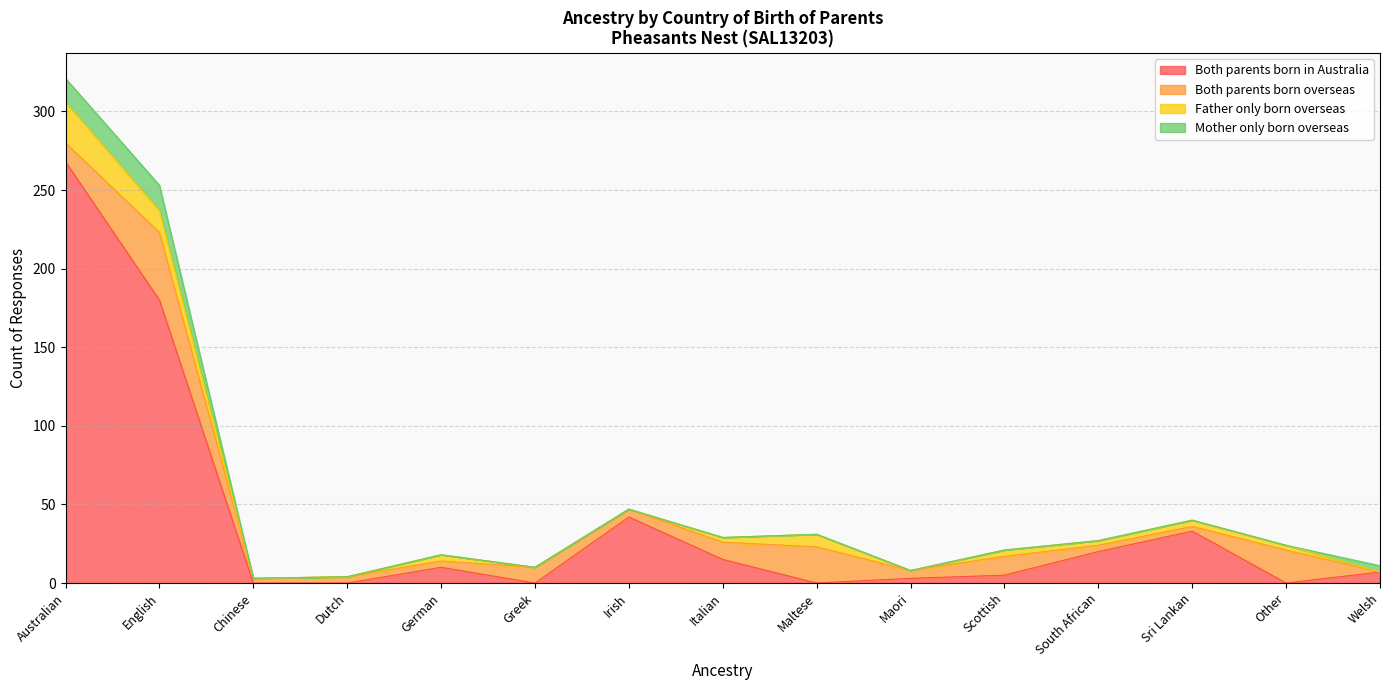

Reading left to right, extract all data points from this chart.

Both parents born in Australia: Australian=268	English=180	Chinese=0	Dutch=0	German=10	Greek=0	Irish=42	Italian=15	Maltese=0	Maori=3	Scottish=5	South African=20	Sri Lankan=33	Other=0	Welsh=7
Both parents born overseas: Australian=12	English=43	Chinese=3	Dutch=4	German=4	Greek=10	Irish=5	Italian=11	Maltese=23	Maori=5	Scottish=12	South African=4	Sri Lankan=3	Other=21	Welsh=0
Father only born overseas: Australian=26	English=14	Chinese=0	Dutch=0	German=4	Greek=0	Irish=0	Italian=3	Maltese=8	Maori=0	Scottish=4	South African=3	Sri Lankan=4	Other=3	Welsh=0
Mother only born overseas: Australian=15	English=16	Chinese=0	Dutch=0	German=0	Greek=0	Irish=0	Italian=0	Maltese=0	Maori=0	Scottish=0	South African=0	Sri Lankan=0	Other=0	Welsh=4